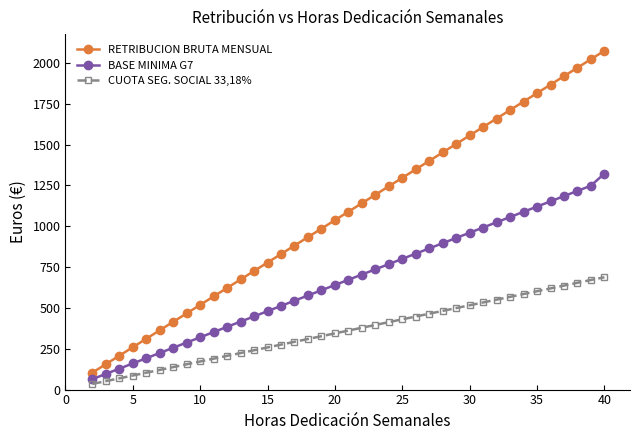

What is the difference between the maximum and minimum values in the RETRIBUCION BRUTA MENSUAL series?

1971.4